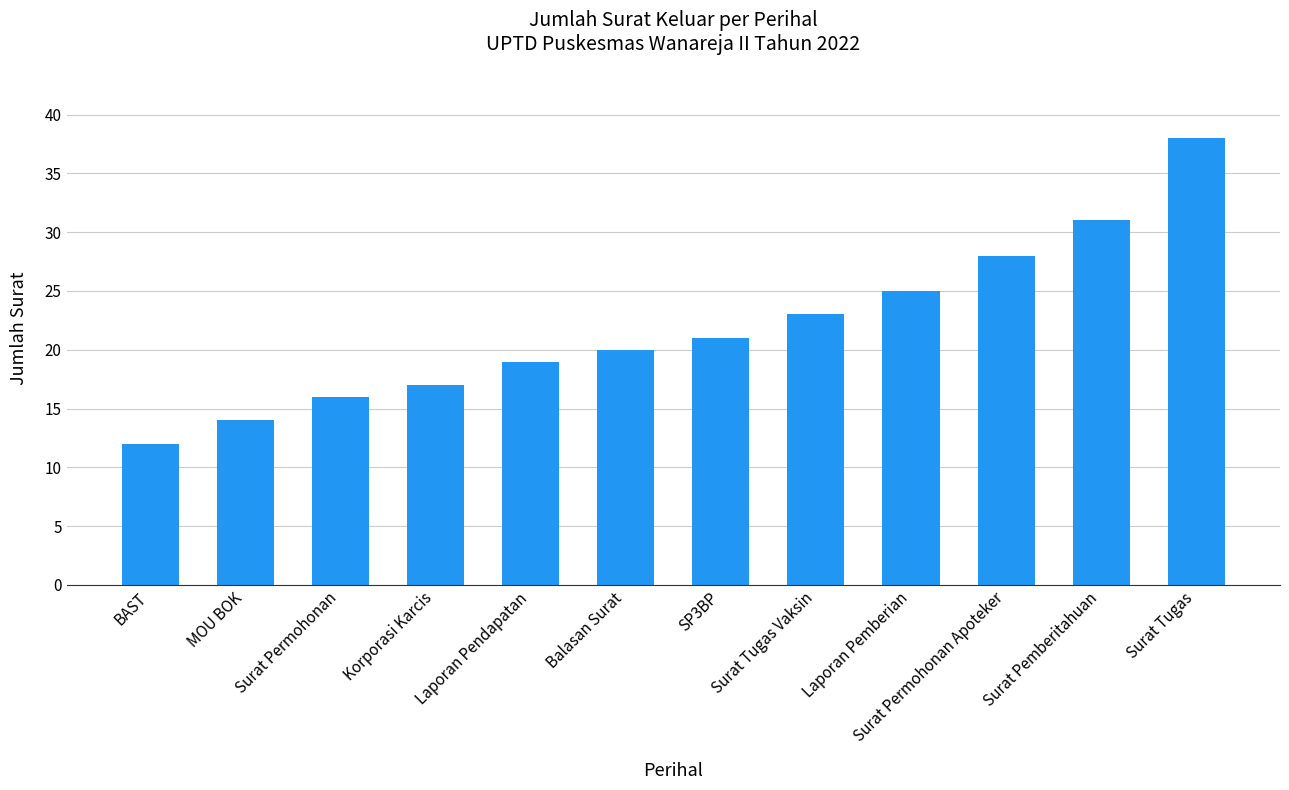

Reading left to right, list all the values displayed in this chart.

12	14	16	17	19	20	21	23	25	28	31	38